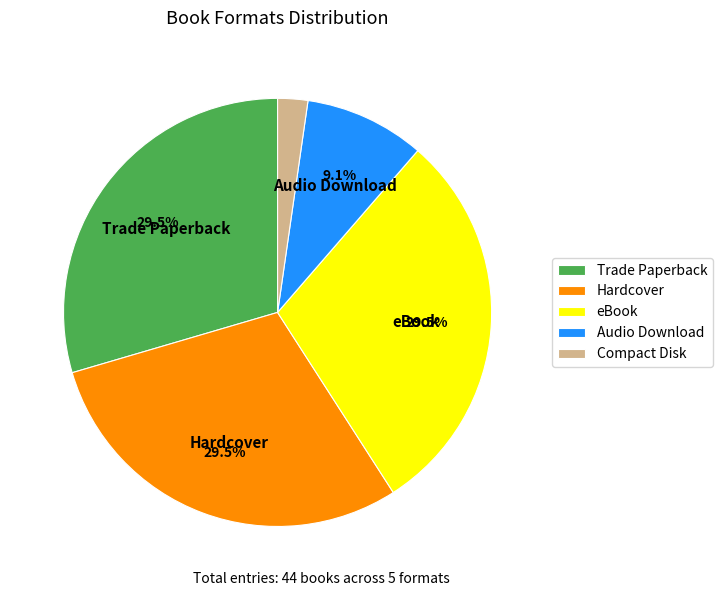

Is there any slice that represents more than half of the pie?

No